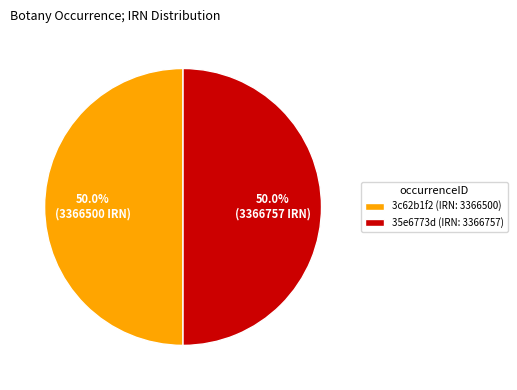

Approximately how many times larger is the value at 3c62b1f2 (IRN: 3366500) compared to 35e6773d (IRN: 3366757)?

1.0